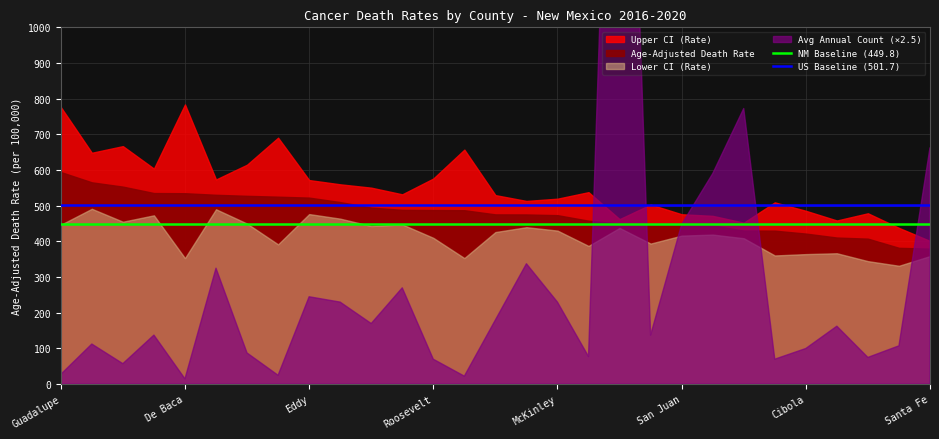

At how many categories does at least one series exceed 488?

29